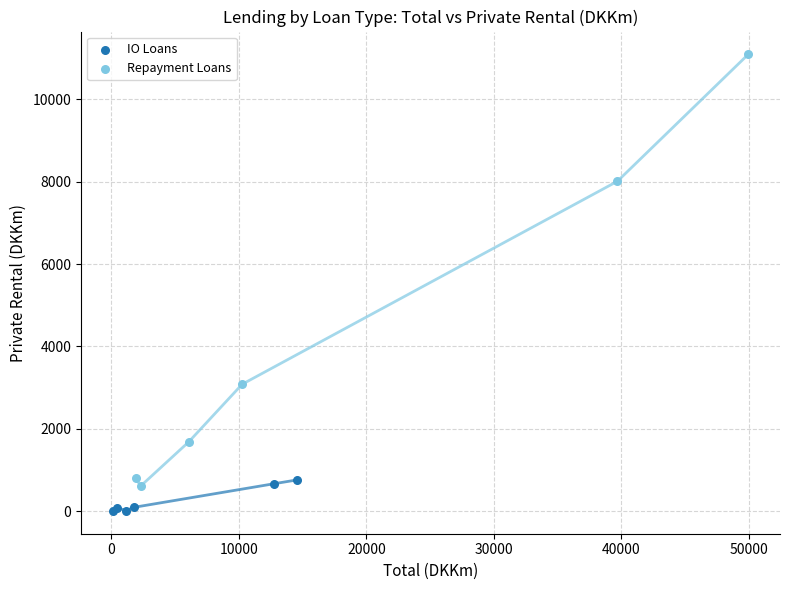

What are all the series names shown in the legend?

IO Loans, Repayment Loans